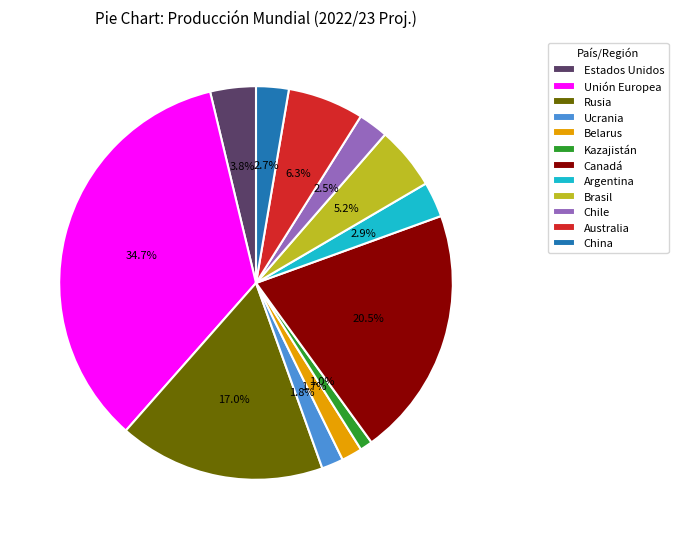

The Belarus slice represents 10% of the pie. True or false?

False